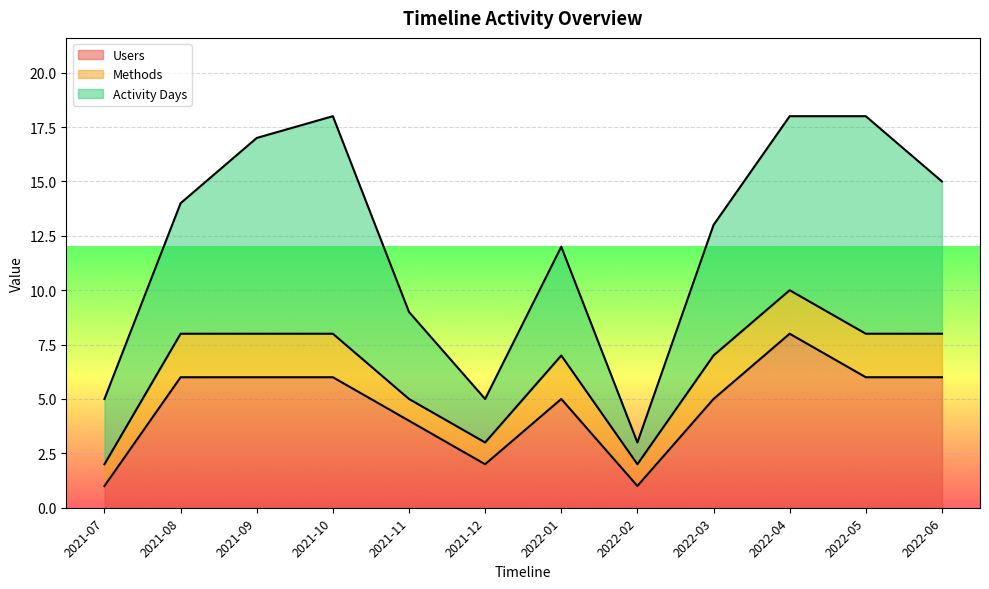

Which series has the largest range (max minus min)?

Activity Days